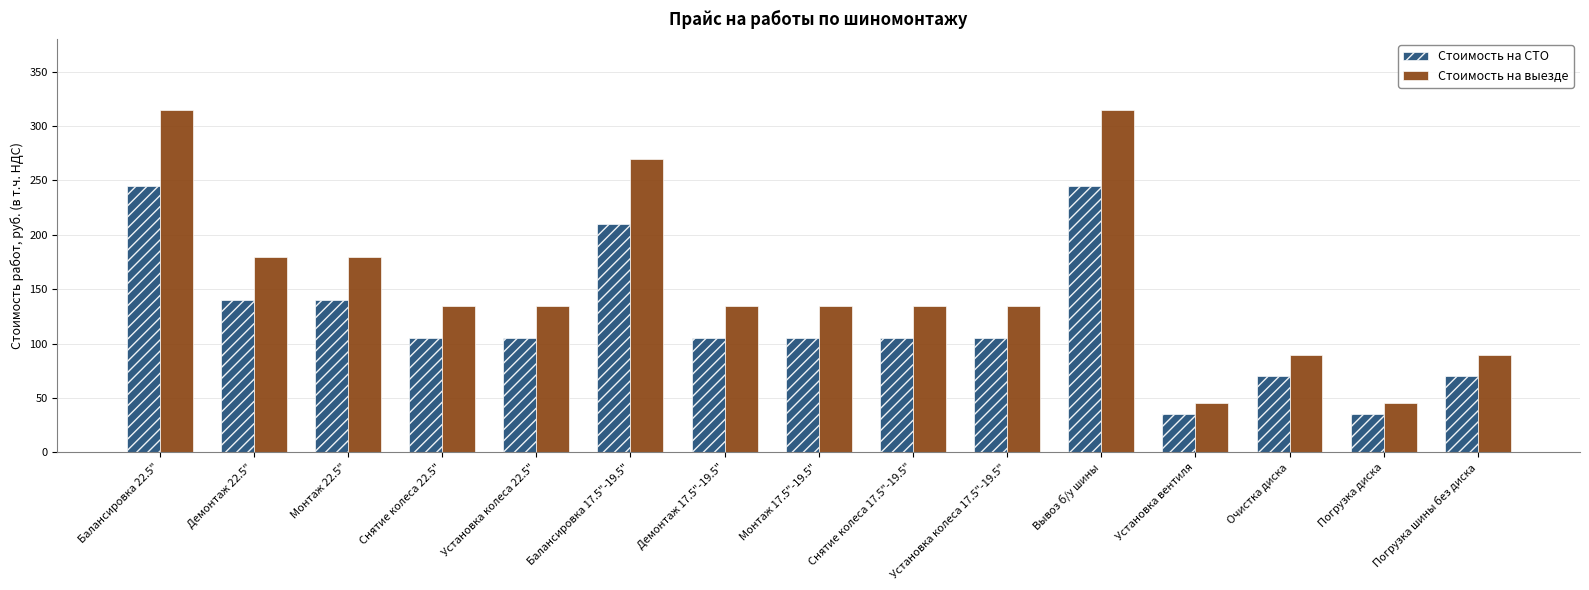

Rank the series by their average value, from highest to lowest.

Стоимость на выезде, Стоимость на СТО